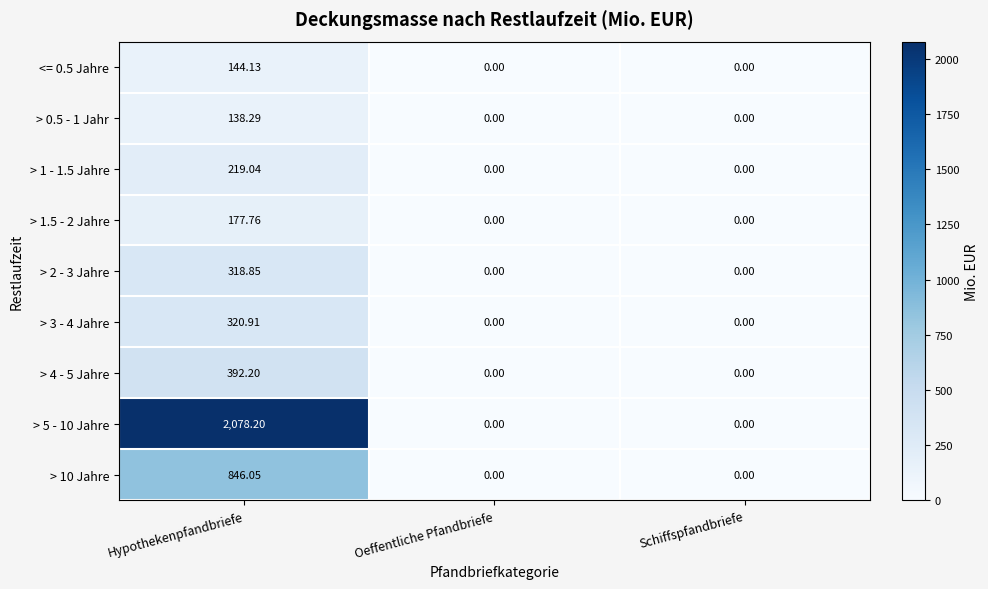

At which category is the sum across all series the highest?

Hypothekenpfandbriefe